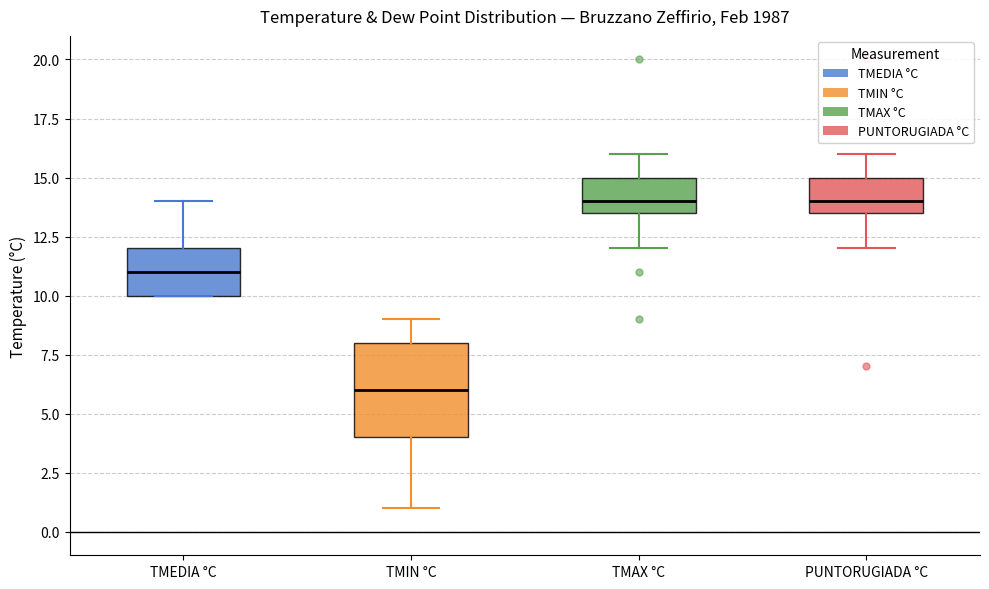

Reading left to right, read every box against the y-axis: the position of its median line, the range the box covers, and the ends of its whiskers. The values are not printed on the chart, so give them approximately, as read against the axis.

TMEDIA °C: median 11.0, box 10.0 to 12.0, whiskers 10.0 to 14.0
TMIN °C: median 6.0, box 4.0 to 8.0, whiskers 1.0 to 9.0
TMAX °C: median 14.0, box 13.5 to 15.0, whiskers 12.0 to 16.0
PUNTORUGIADA °C: median 14.0, box 13.5 to 15.0, whiskers 12.0 to 16.0